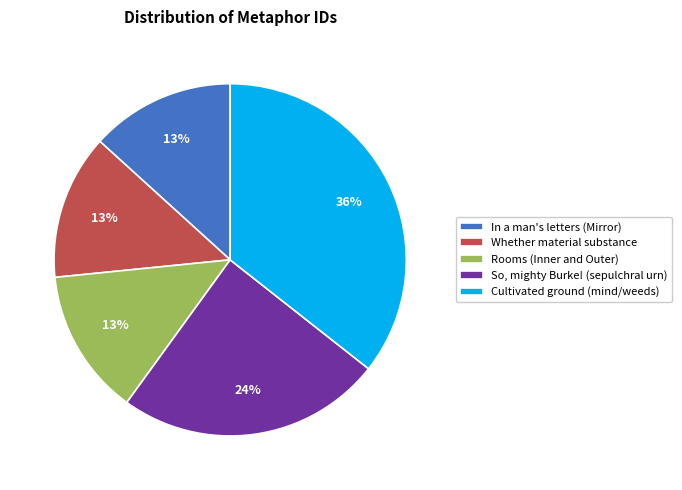

To the nearest percent, what is the combined percentage of Cultivated ground (mind/weeds) and In a man's letters (Mirror)?

49%